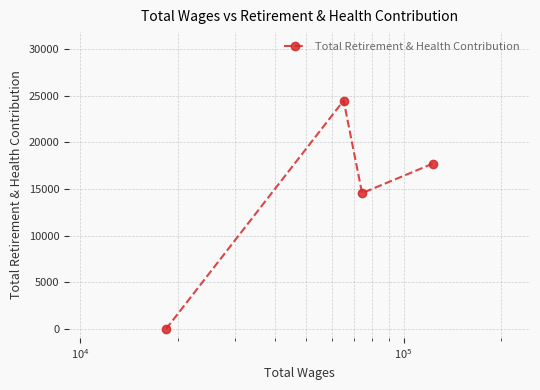

How many values are below 17719?

2